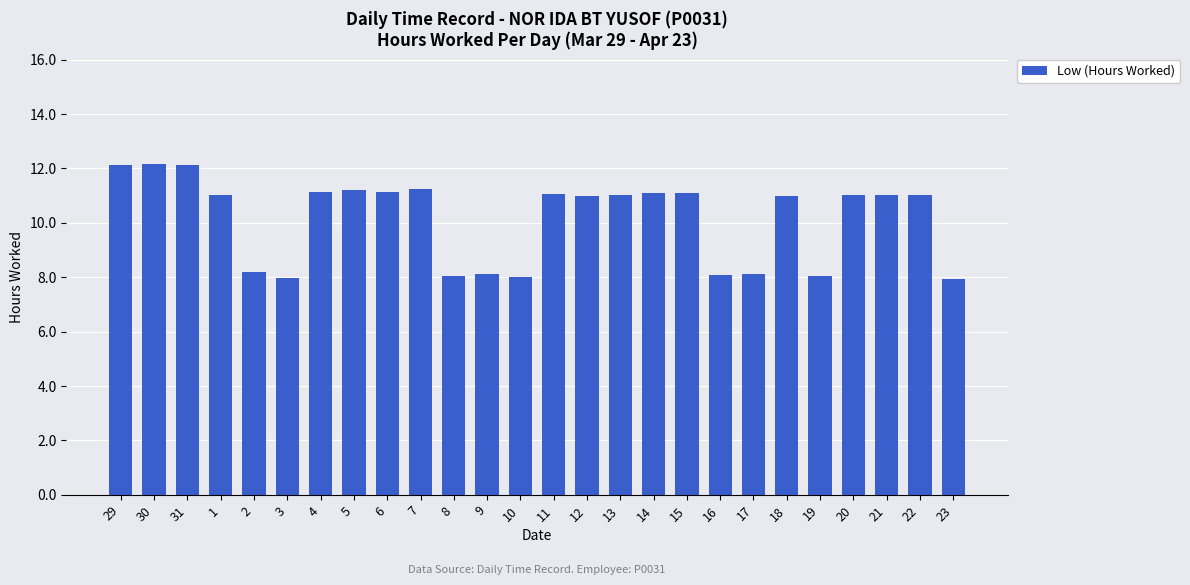

What is the maximum value shown in the chart?

12.2